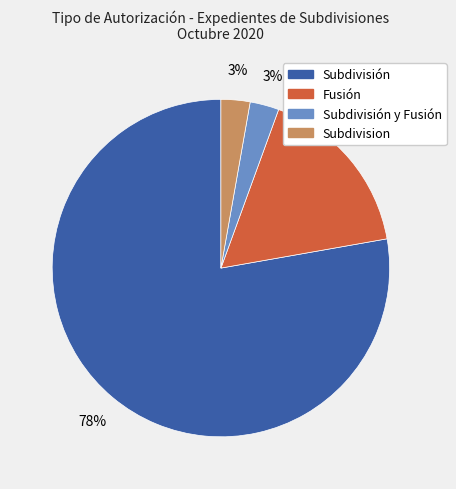

Count the number of slices in the pie.

4